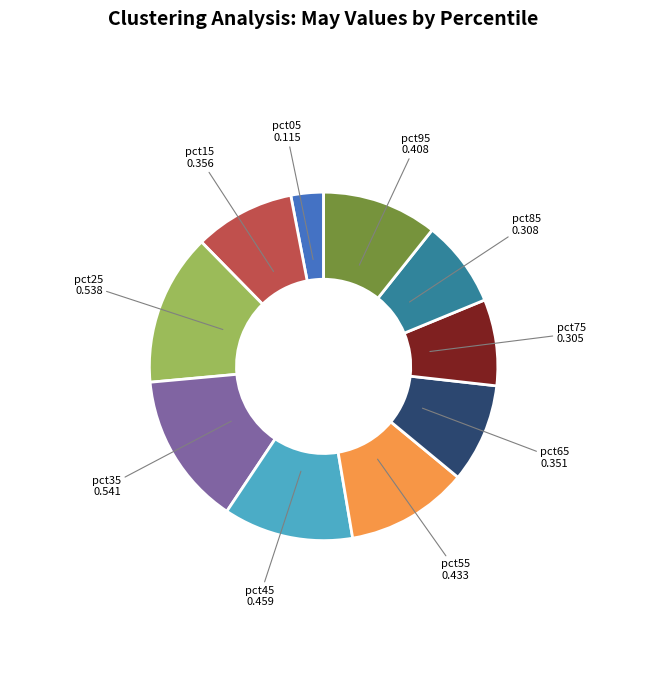

Which has a higher value, pct45 or pct35?

pct35